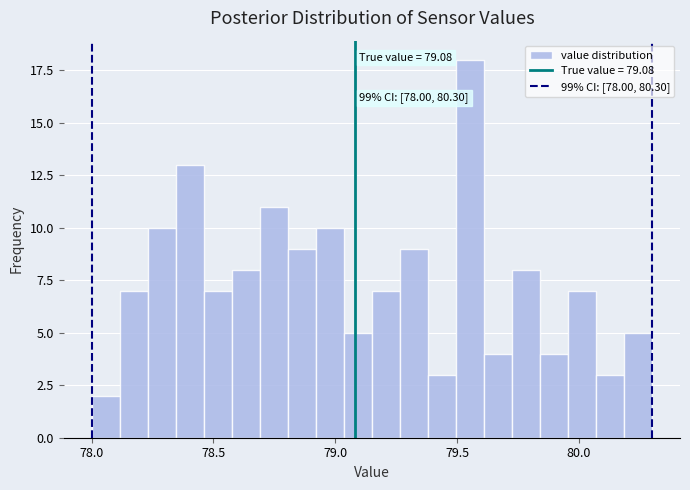

Read against the x-axis, roughly where is the centre of the tallest bar?

79.55